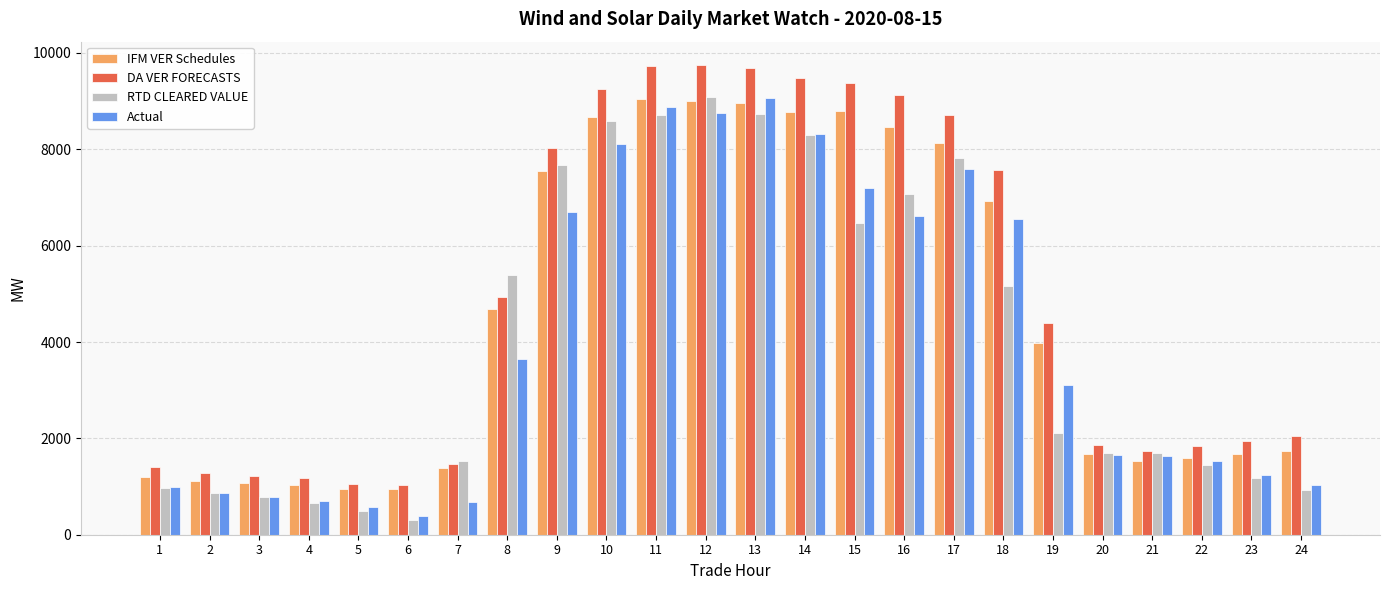

What is the highest value of the RTD CLEARED VALUE series?

9080.8